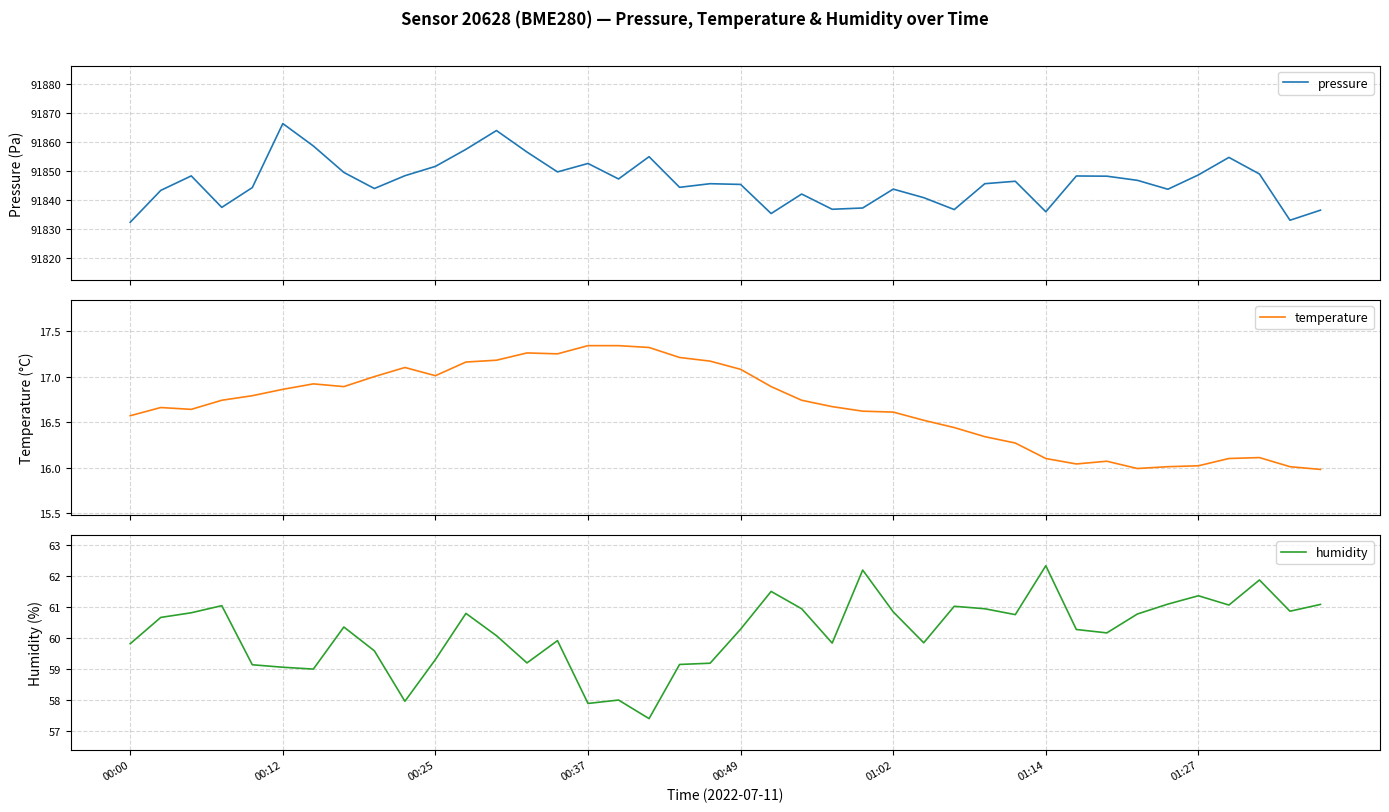

Rank the series at 24 from highest to lowest value.

pressure, humidity, temperature